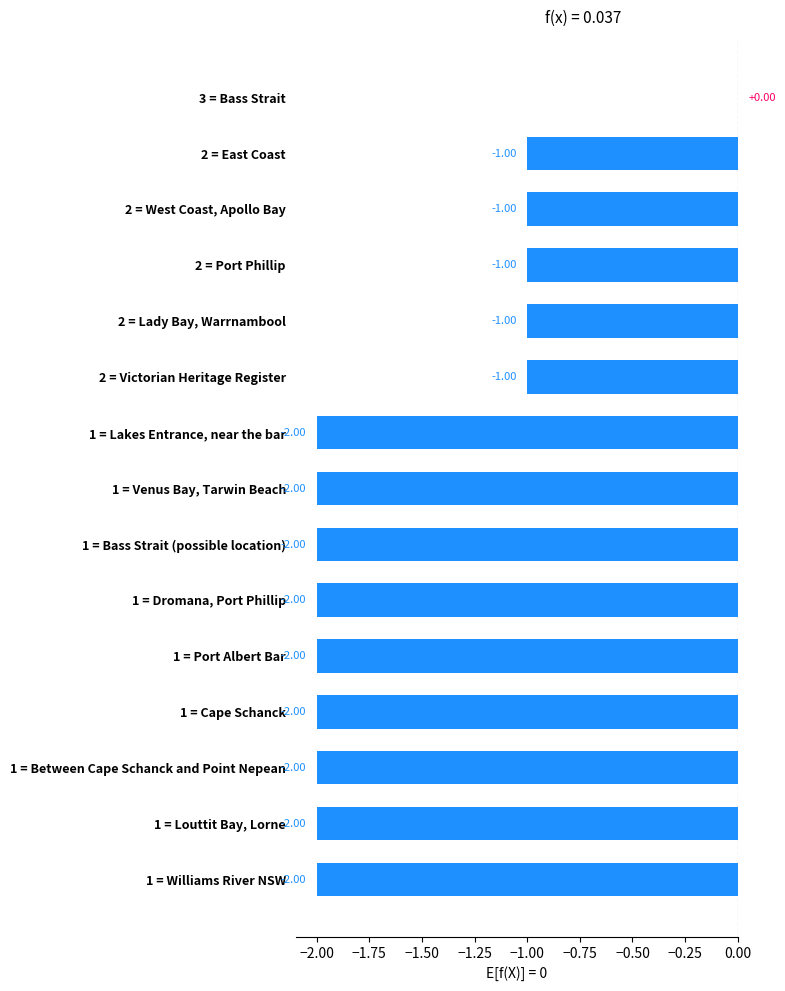

How many series are shown in this chart?

1